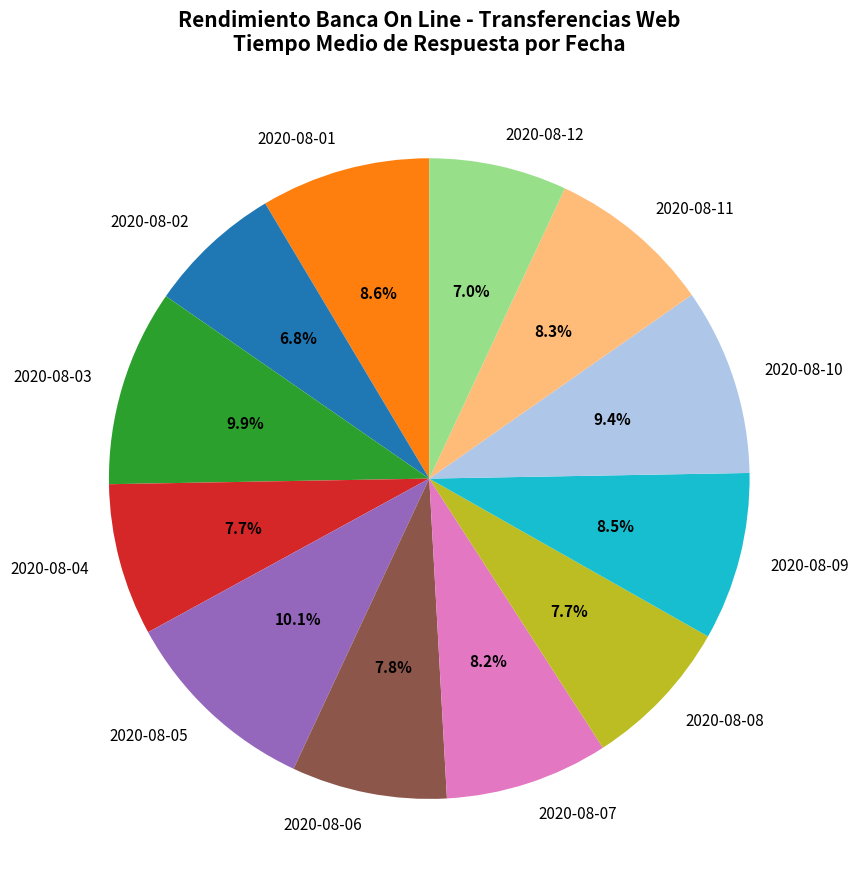

Does 2020-08-10 account for over 50% of the chart?

No